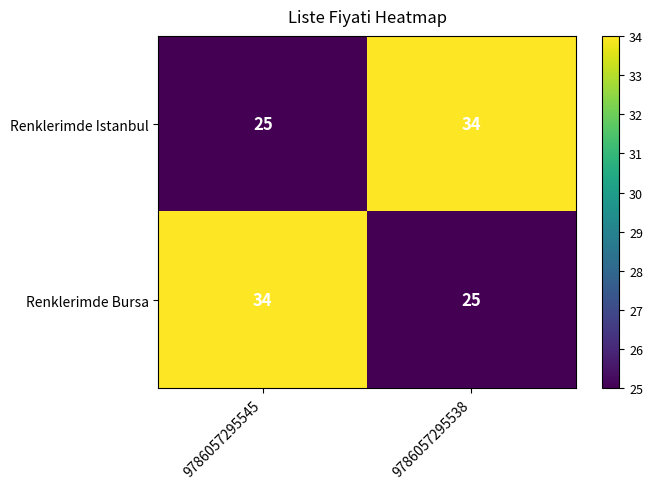

At how many categories does at least one series exceed 27?

2